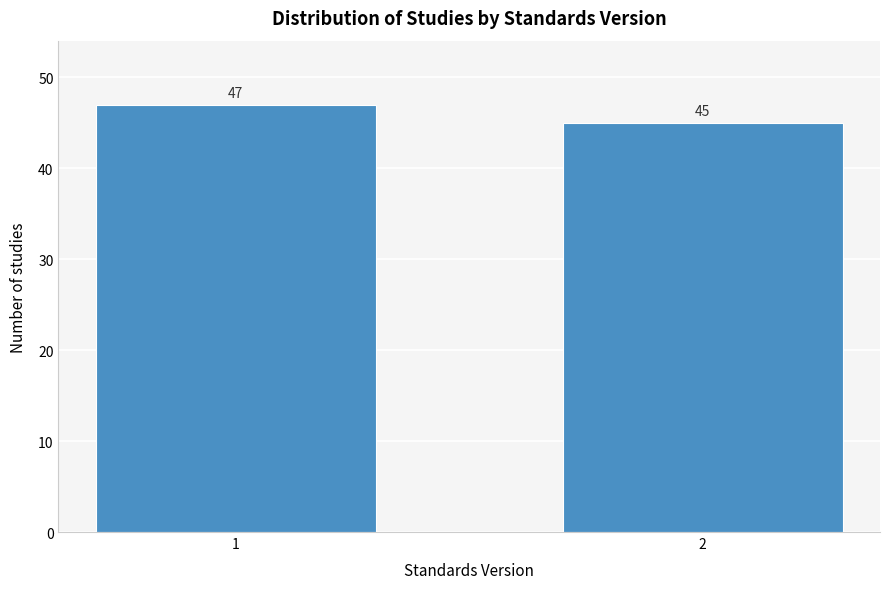

Reading left to right, transcribe all the data shown in this chart.

1=47	2=45